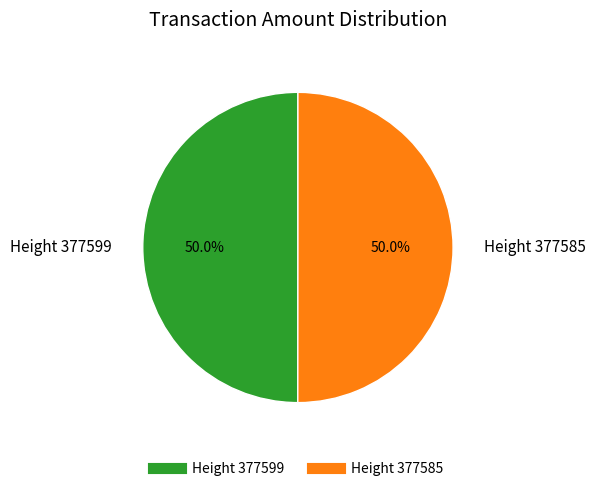

Count the number of slices in the pie.

2